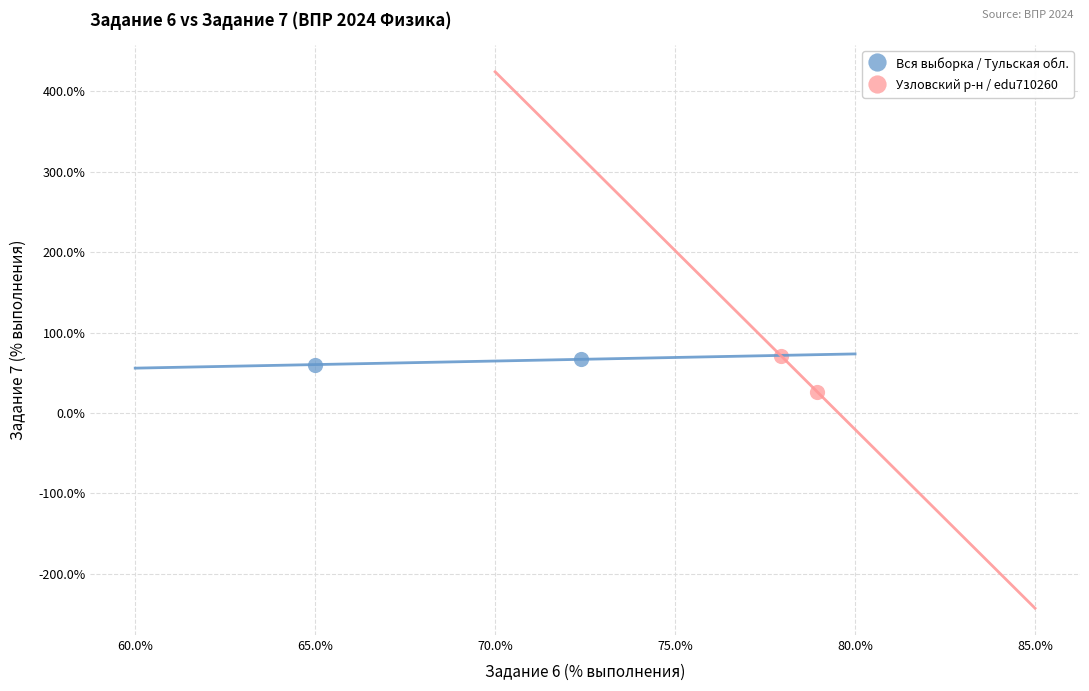

What are all the series names shown in the legend?

Вся выборка / Тульская обл., Узловский р-н / edu710260